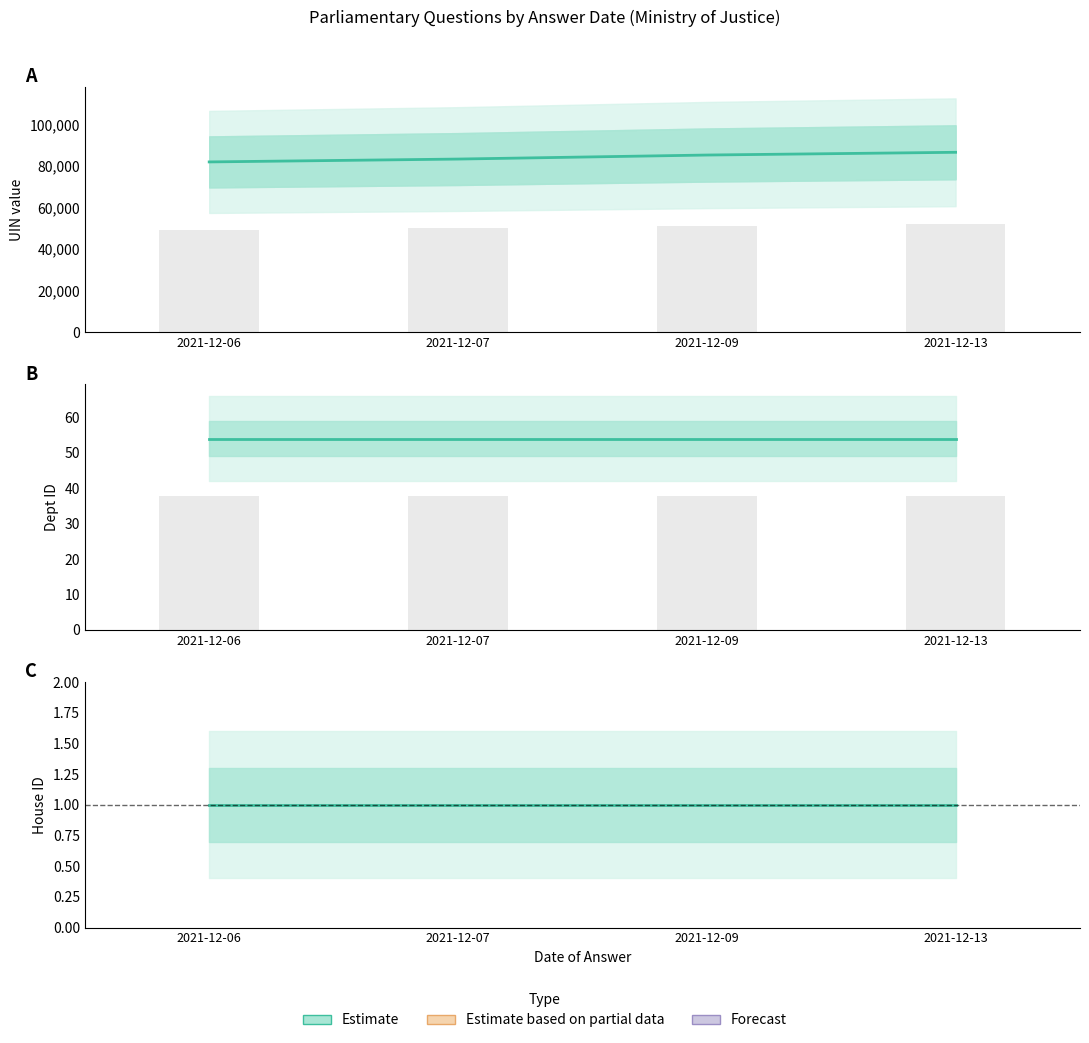

Count the number of categories in the chart.

4